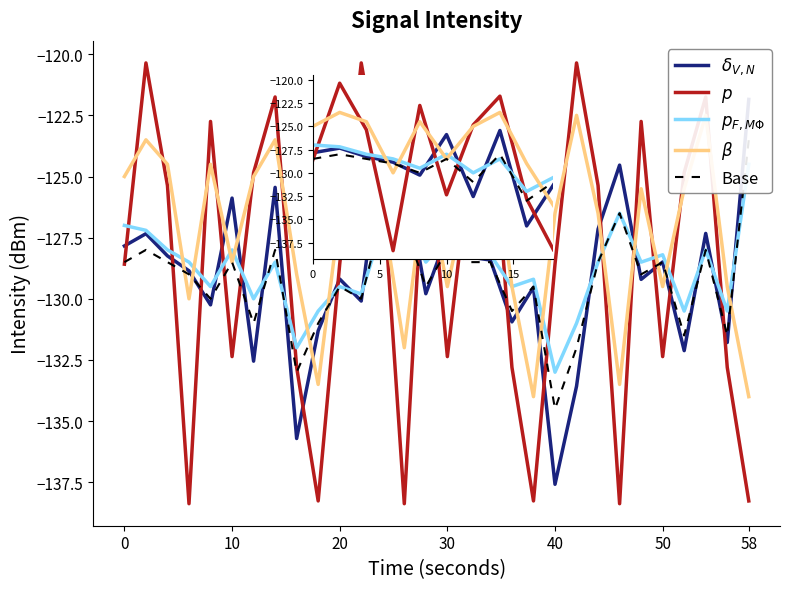

What is the difference between the maximum and minimum values in the $\beta$ series?

11.5